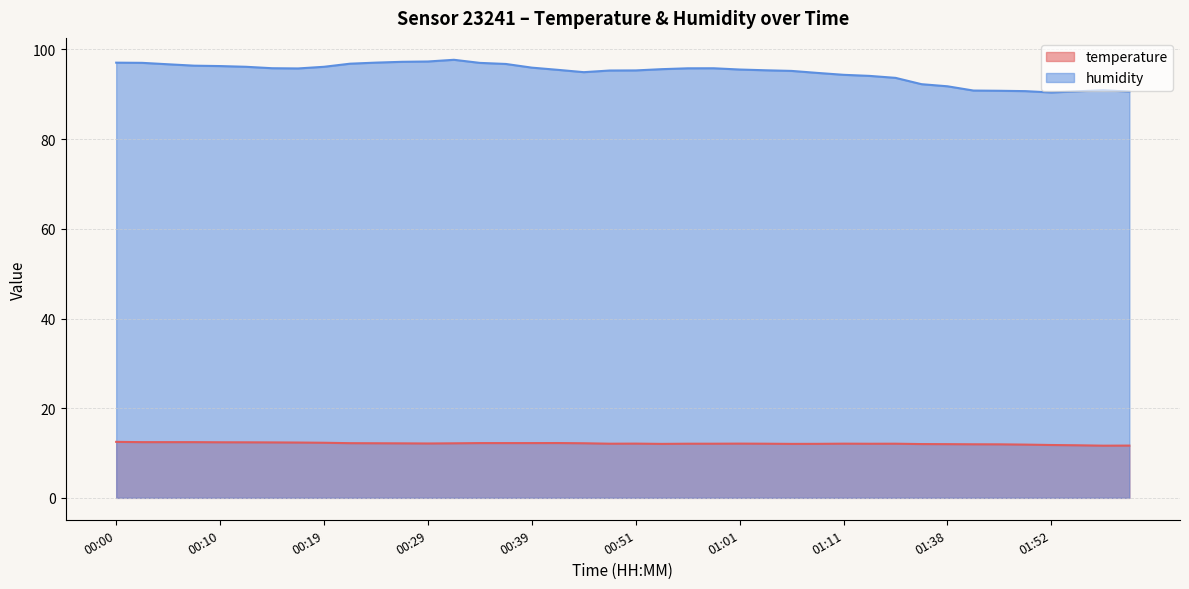

What is the total value across all series at 00:49?

107.4